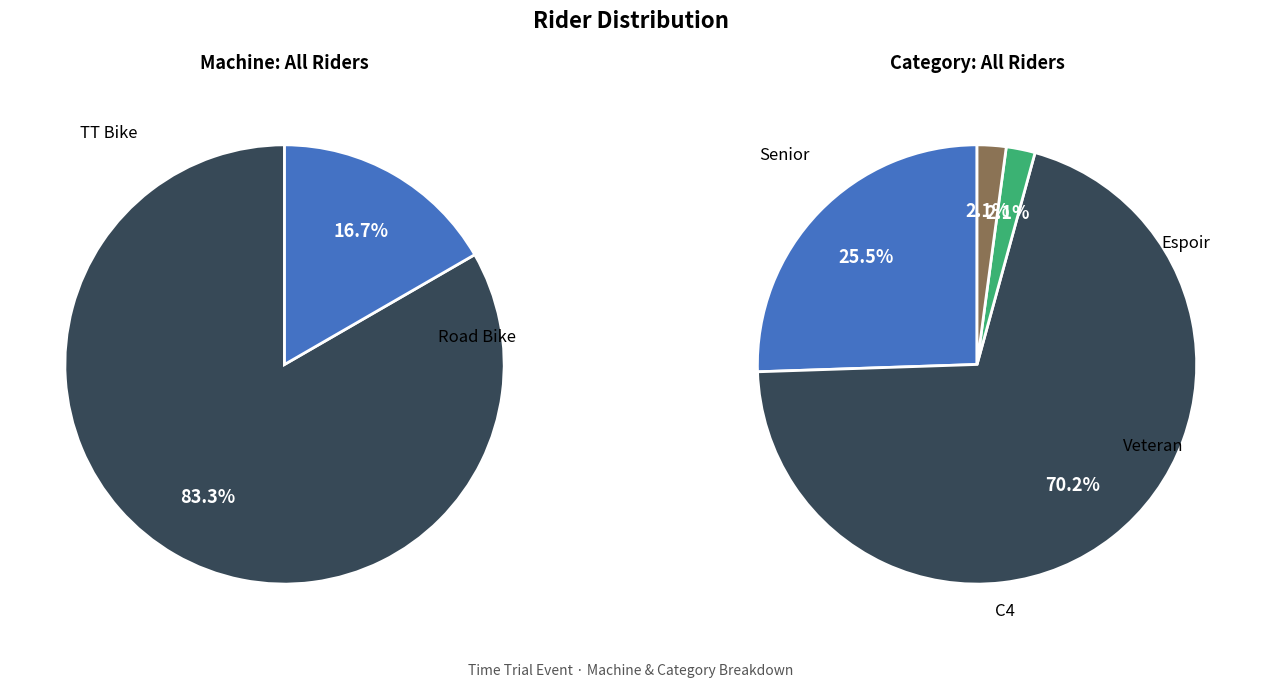

Is Road Bike the majority of the pie?

No